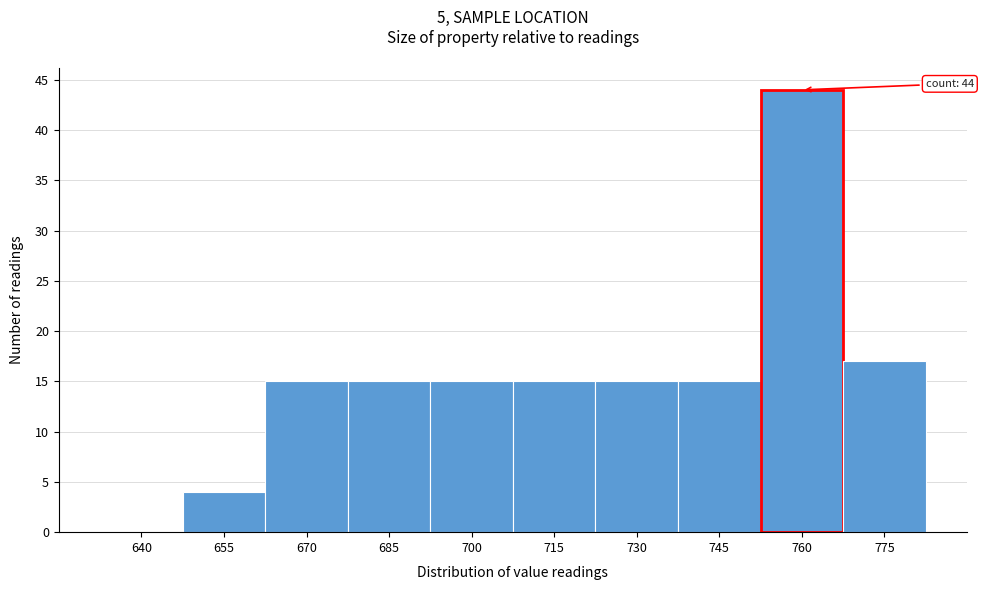

Reading left to right, list all the values displayed in this chart.

640=0	655=4	670=15	685=15	700=15	715=15	730=15	745=15	760=44	775=17